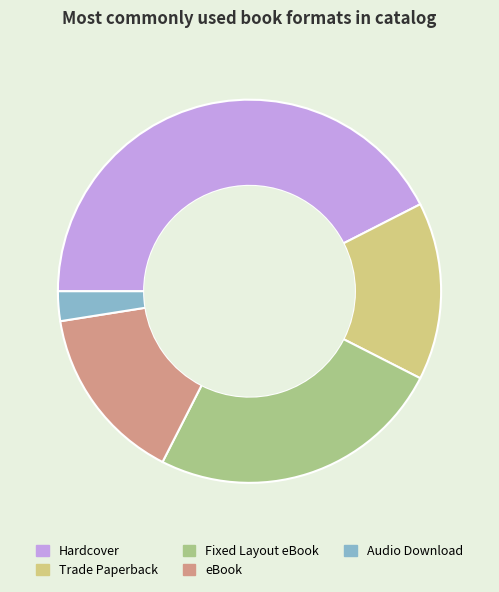

Between Hardcover and Fixed Layout eBook, which is larger?

Hardcover